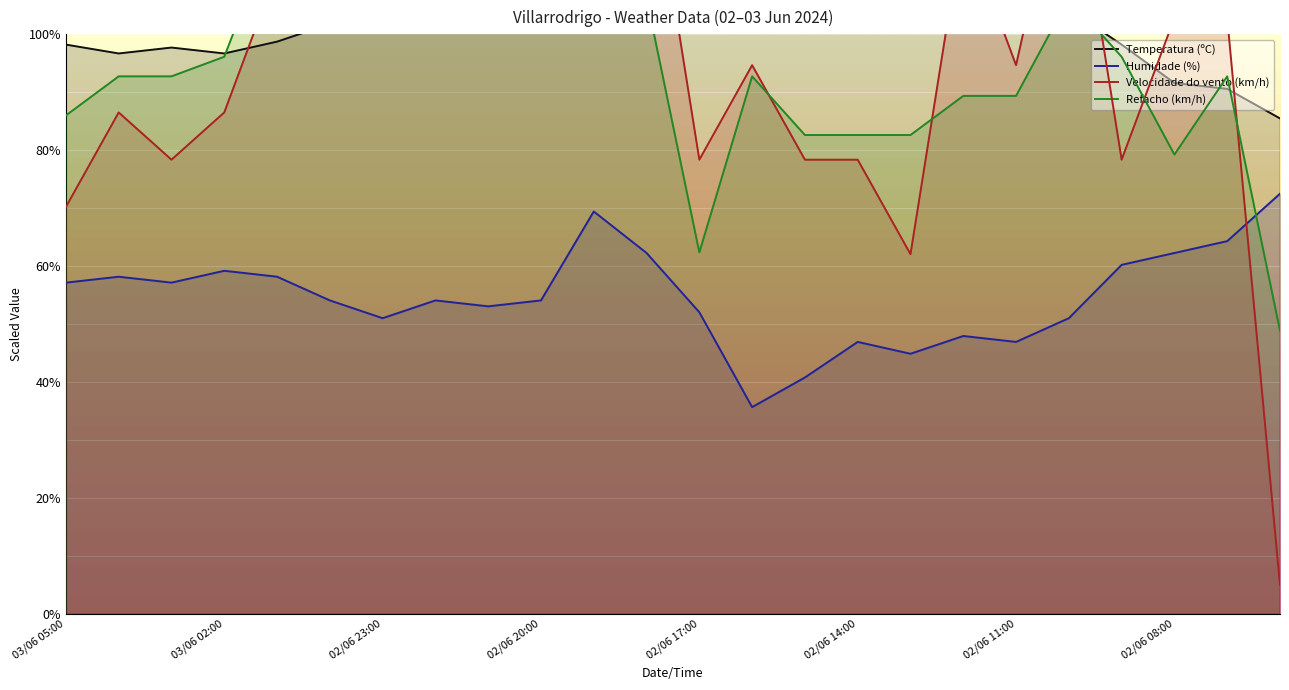

What is the minimum value for Humidade (%)?

35.7